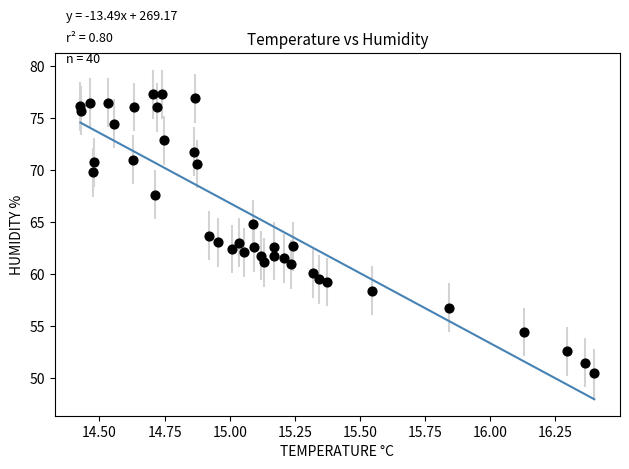

What is the range of Y values (max minus min)?

26.8